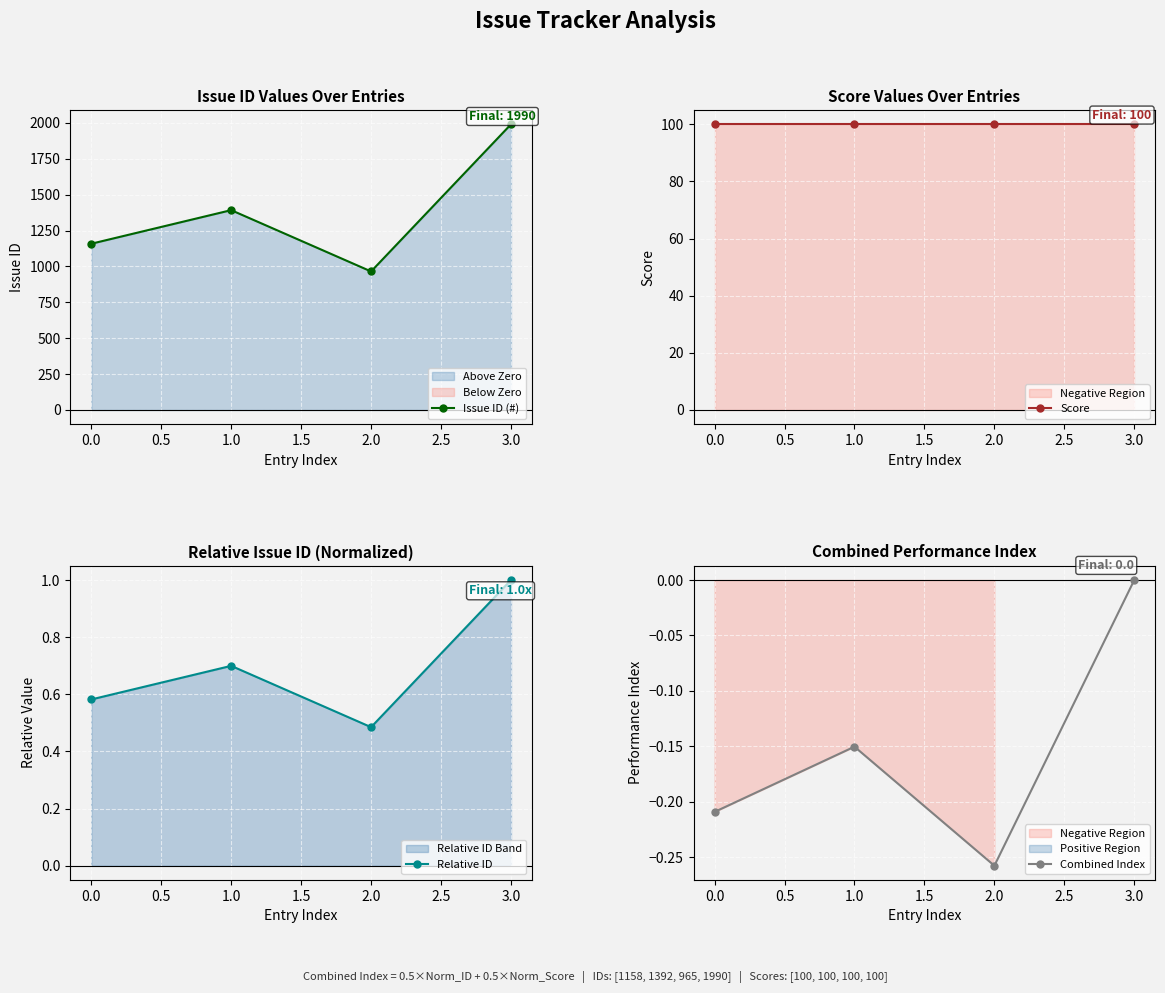

What value does the Relative ID series have at 3.0?

1.0